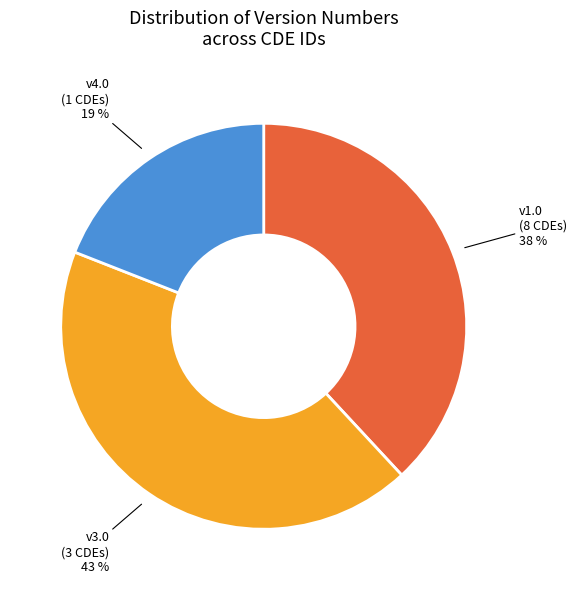

Do v3.0 (3 CDEs) and v4.0 (1 CDEs) together represent more than half of the pie?

Yes